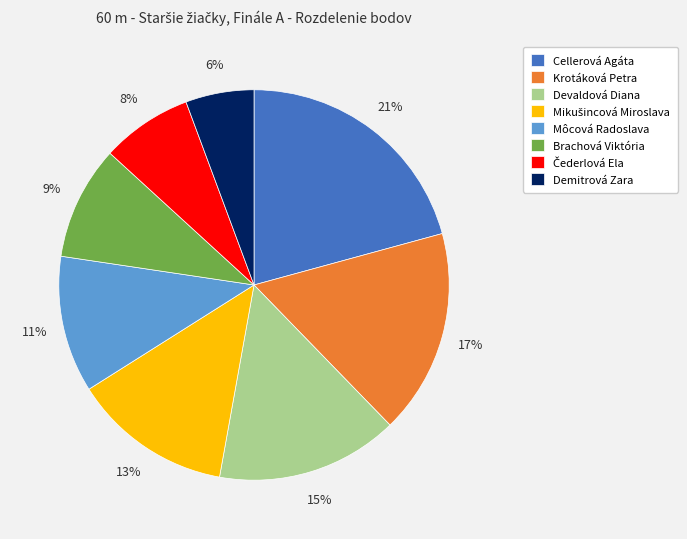

Approximately how many times larger is the value at Devaldová Diana compared to Krotáková Petra?

0.9